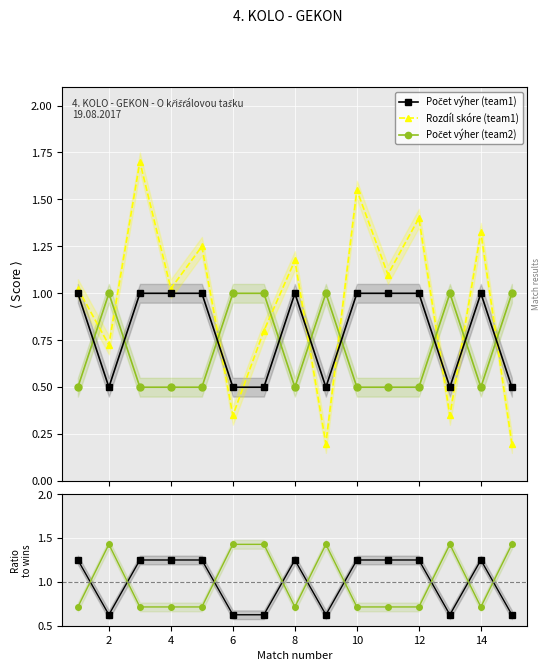

The value of Počet výher (team1) at 10 is 1.1. True or false?

False